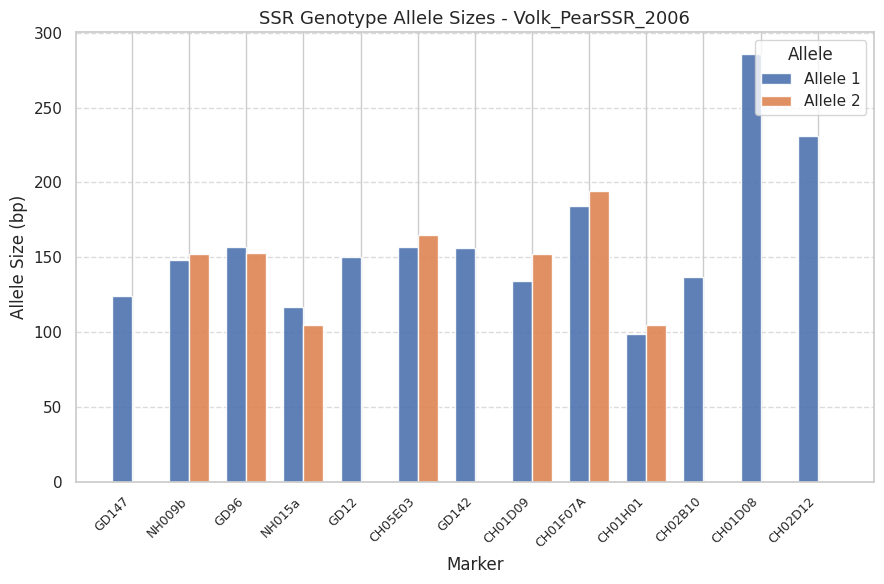

What is the maximum value for Allele 2?

194